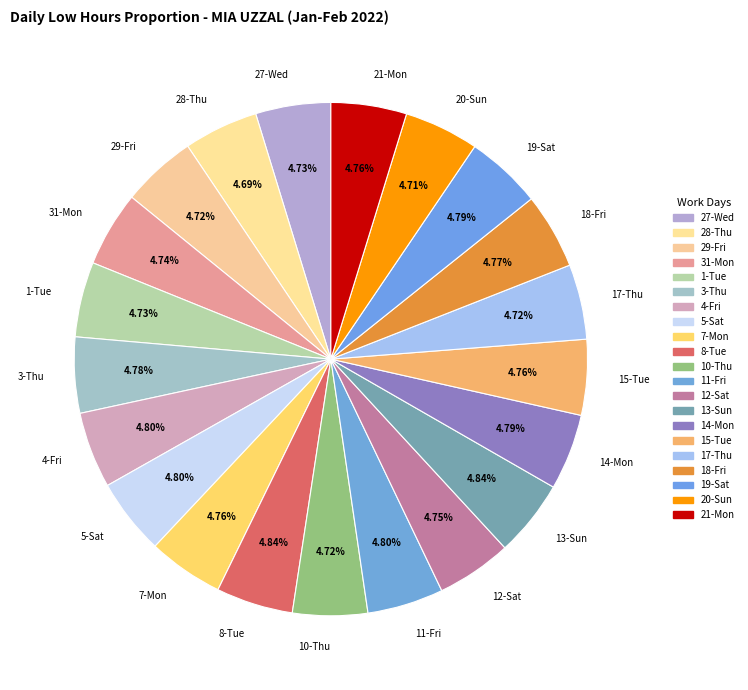

To the nearest percent, what portion does 10-Thu represent?

5%